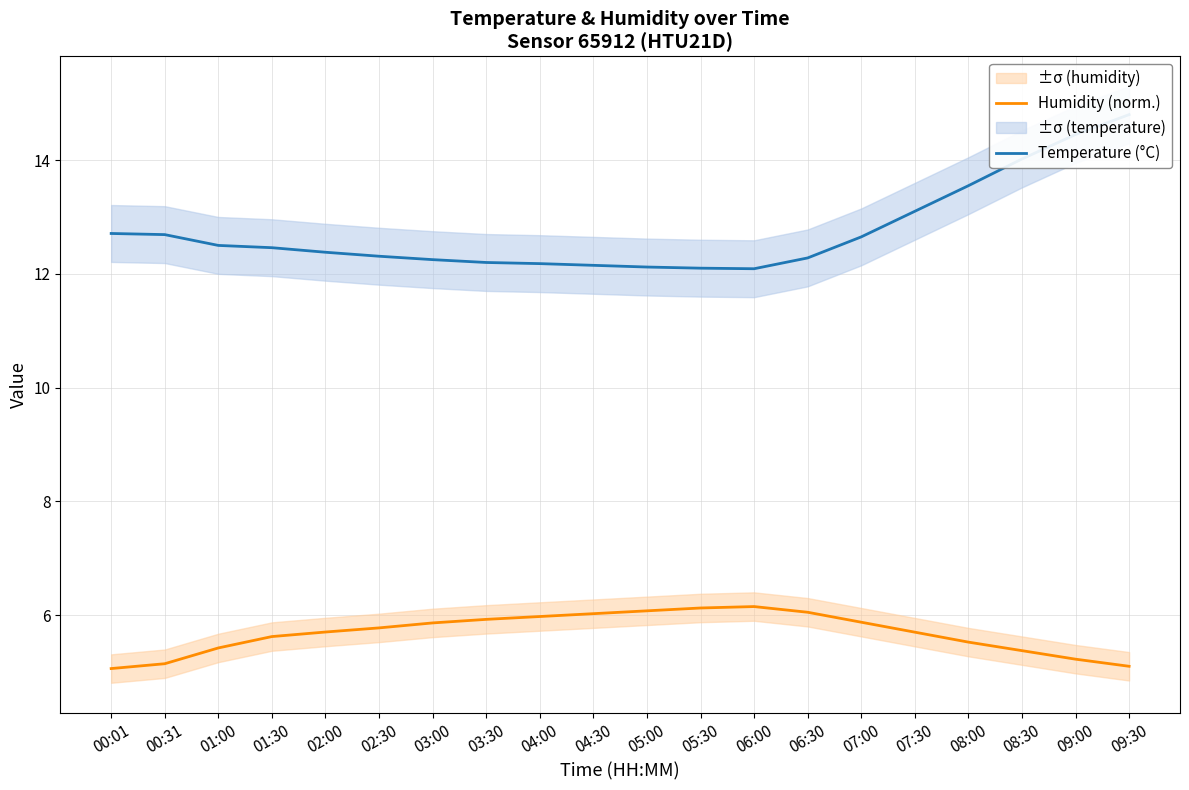

Is the value of Temperature (°C) at 09:30 greater than the value of Humidity (norm.) at 04:30?

Yes